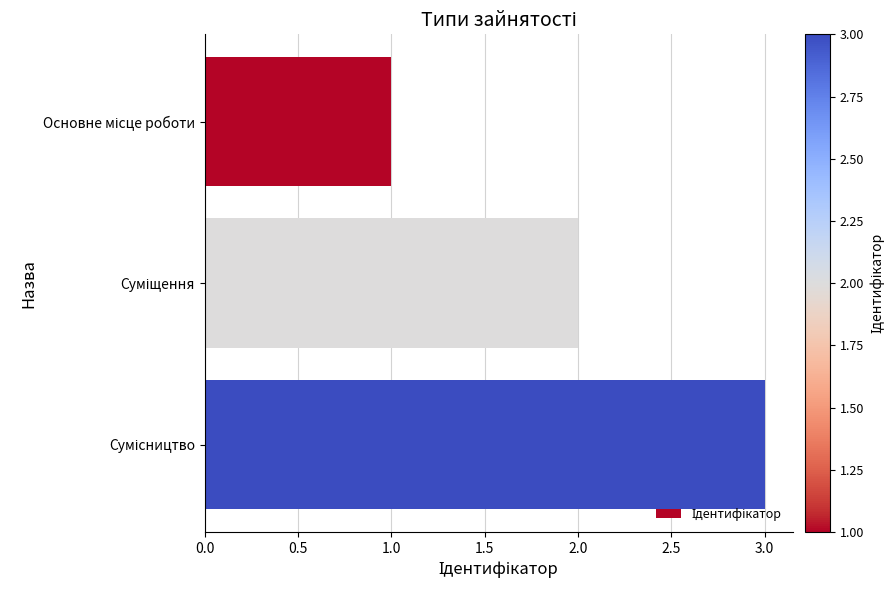

Count the values in the range 1 to 3.

3